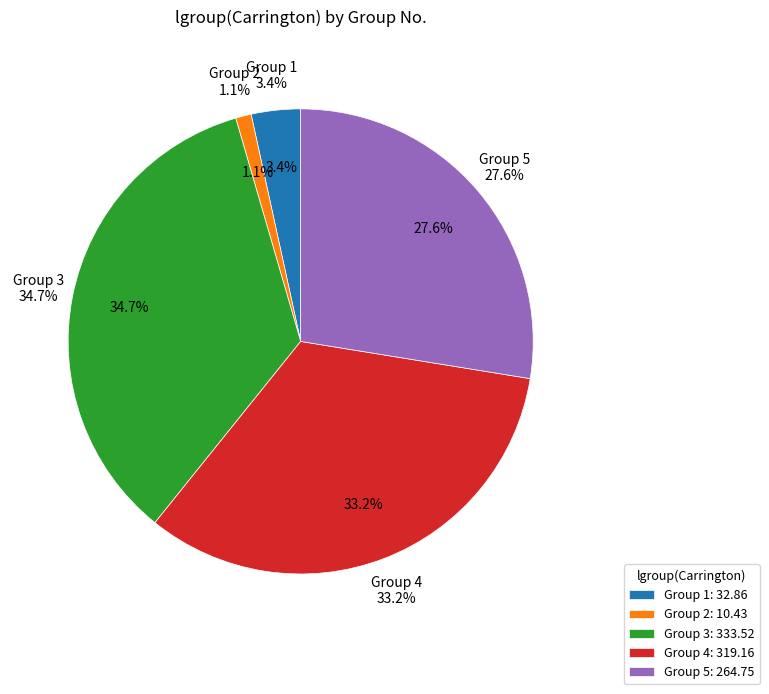

To the nearest percent, what is the difference between the 5 and 4 slice percentages?

6%